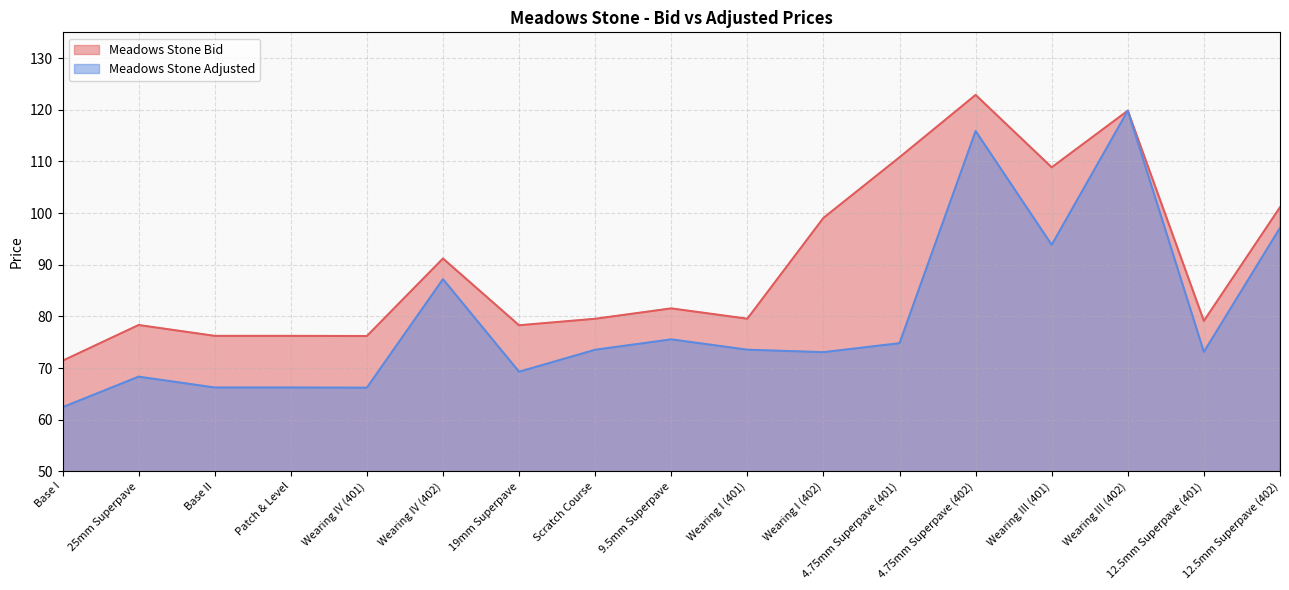

At how many categories does at least one series exceed 66?

17